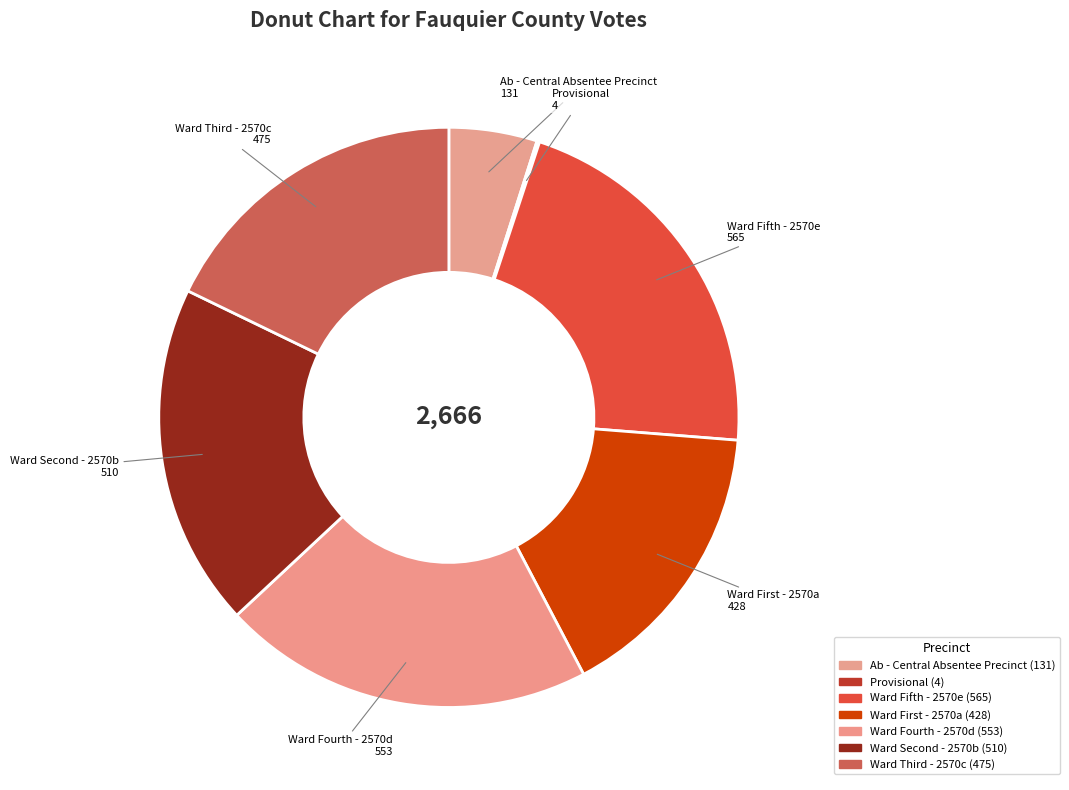

Is it true that Ward Fourth - 2570d is 13% of the pie?

False